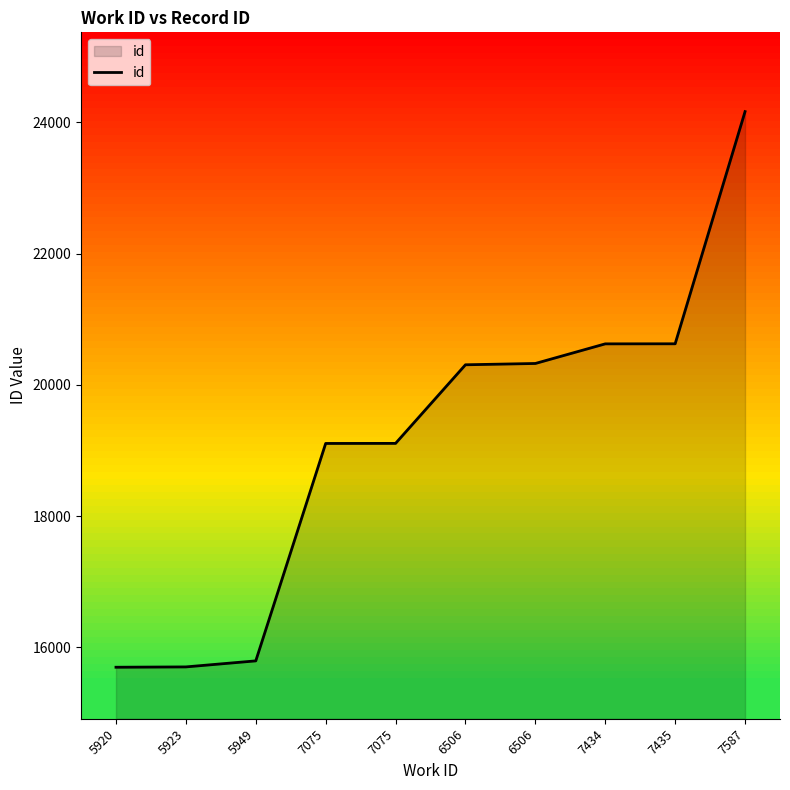

How many categories are shown in the chart?

10